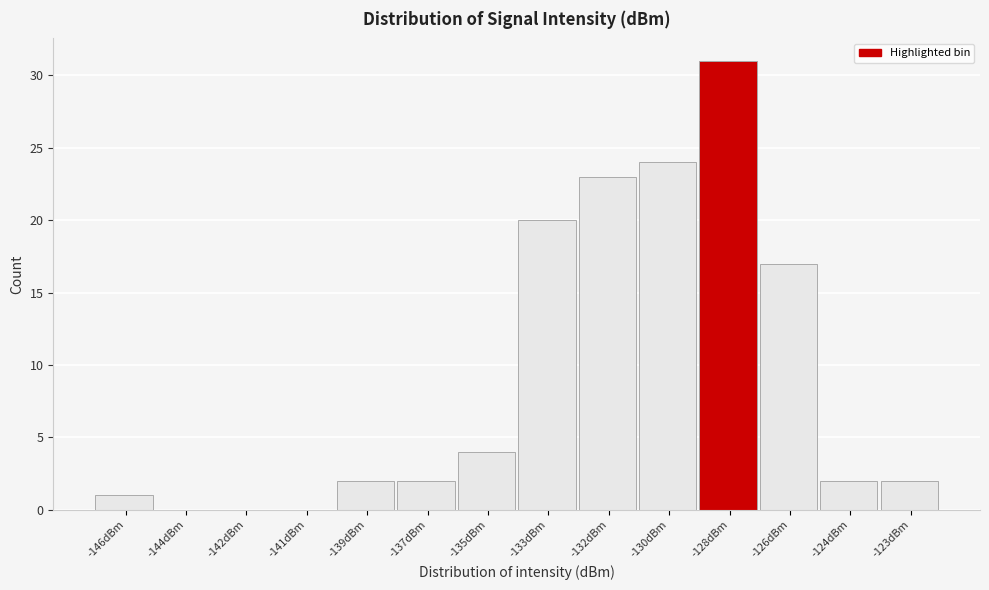

Reading right to left, transcribe all the data shown in this chart.

-123dBm=2	-124dBm=2	-126dBm=17	-128dBm=31	-130dBm=24	-132dBm=23	-133dBm=20	-135dBm=4	-137dBm=2	-139dBm=2	-141dBm=0	-142dBm=0	-144dBm=0	-146dBm=1